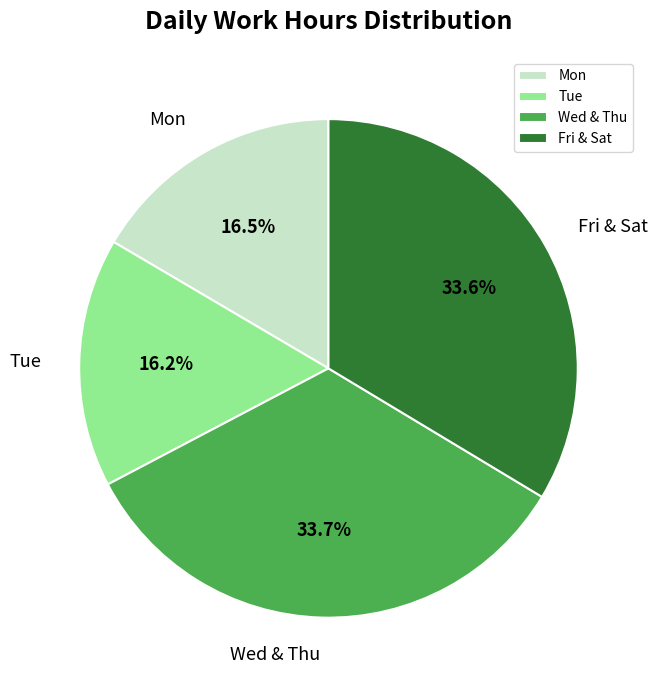

Is there a majority slice in this chart?

No